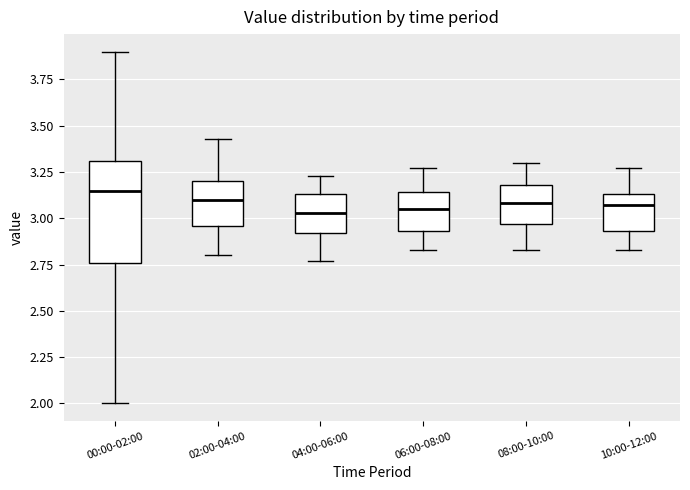

Reading left to right, transcribe this box plot: for each box, give where its median line is, the range the box spans, and where its two whiskers end, as read against the y-axis. The values are not printed on the chart, so give them approximately, as read against the axis.

00:00-02:00: median 3.15, box 2.75 to 3.30, whiskers 2.00 to 3.90
02:00-04:00: median 3.10, box 2.95 to 3.20, whiskers 2.80 to 3.45
04:00-06:00: median 3.05, box 2.90 to 3.15, whiskers 2.75 to 3.25
06:00-08:00: median 3.05, box 2.95 to 3.15, whiskers 2.85 to 3.25
08:00-10:00: median 3.10, box 2.95 to 3.20, whiskers 2.85 to 3.30
10:00-12:00: median 3.05, box 2.95 to 3.15, whiskers 2.85 to 3.25